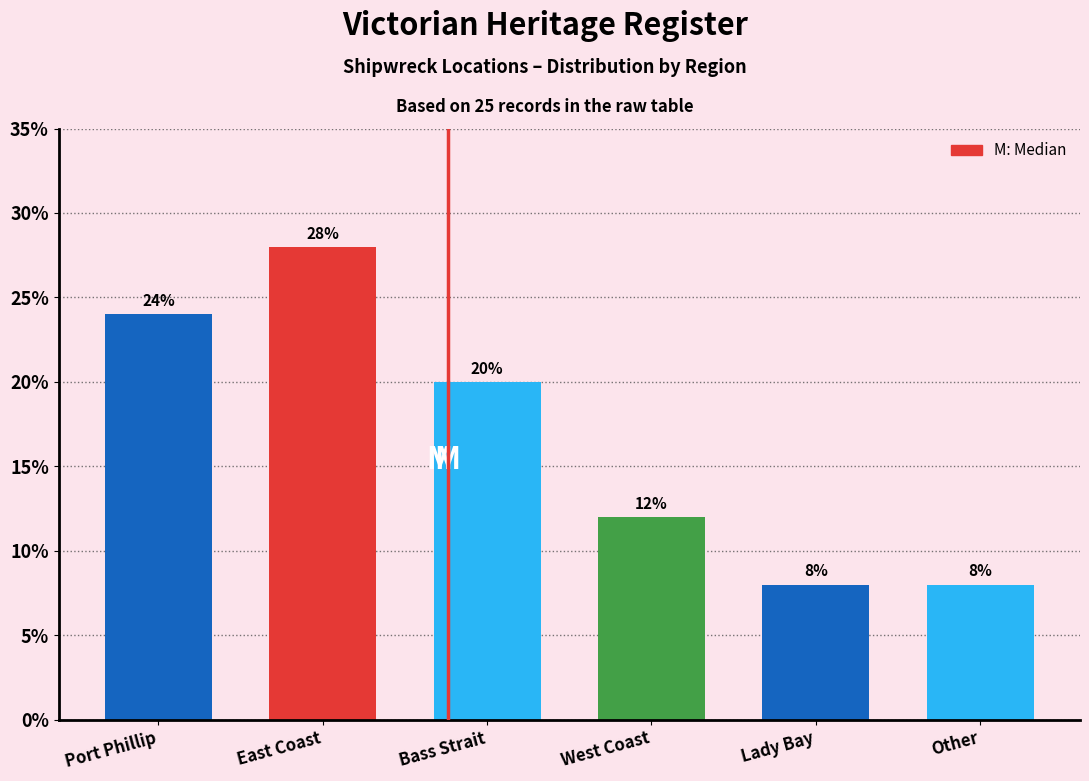

Reading left to right, list all the values displayed in this chart.

24.0	28.0	20.0	12.0	8.0	8.0